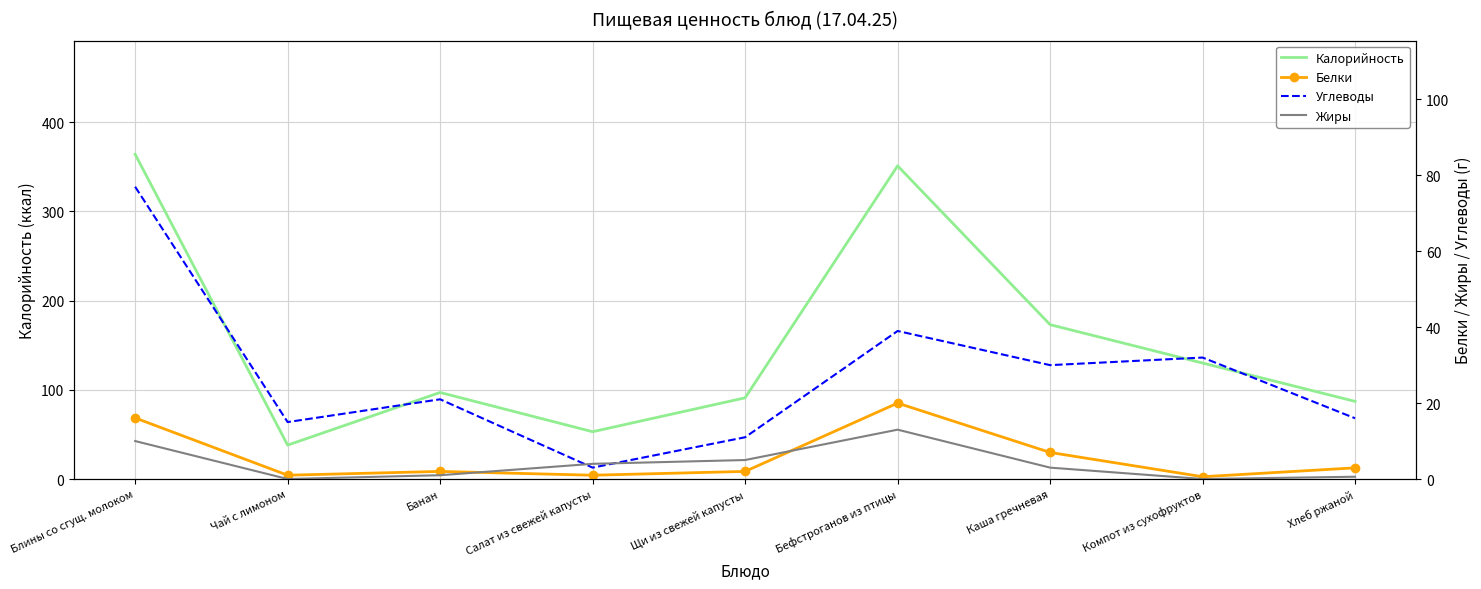

What is the spread (max minus min) of values at Бефстроганов из птицы?

338.0